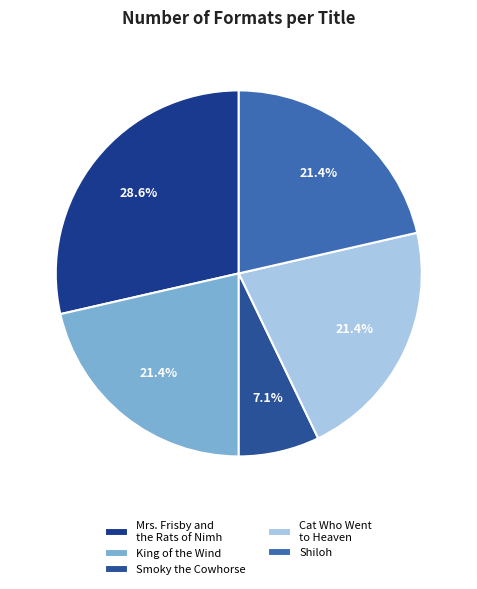

How many slices are in this pie chart?

5